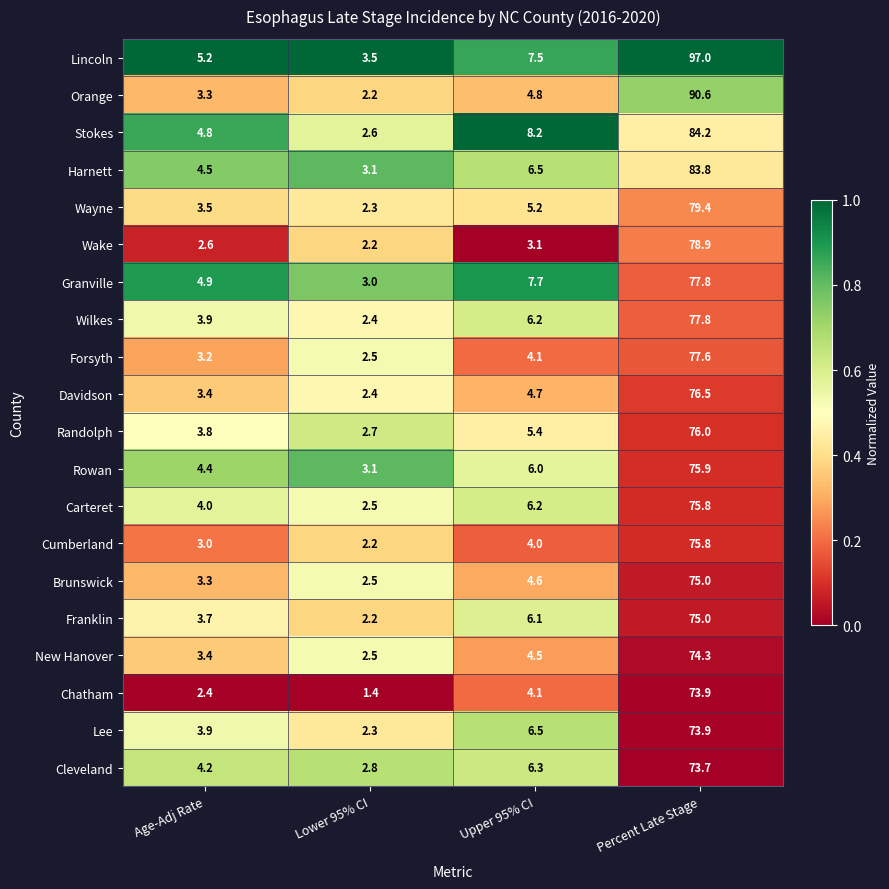

What is the approximate value of Lincoln at Percent Late Stage?

97.0